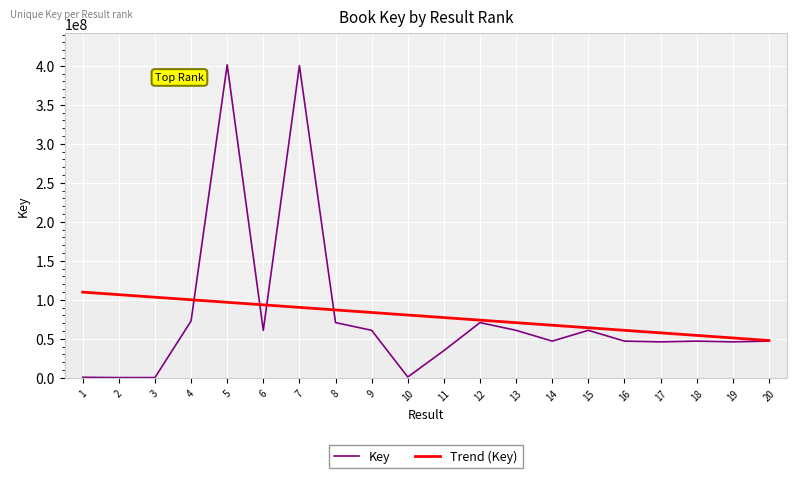

The value of Trend (Key) at 2 is 106595171.2. True or false?

True